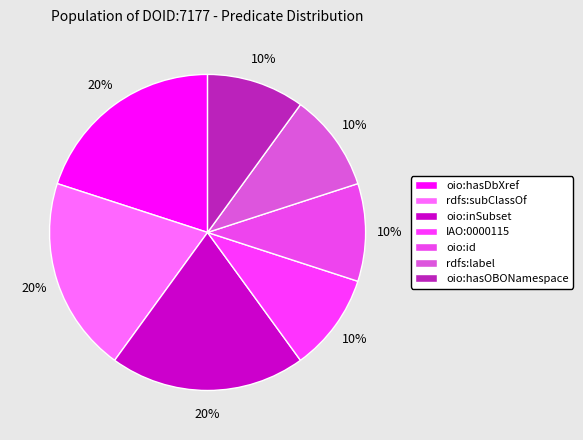

How many slices are in this pie chart?

7